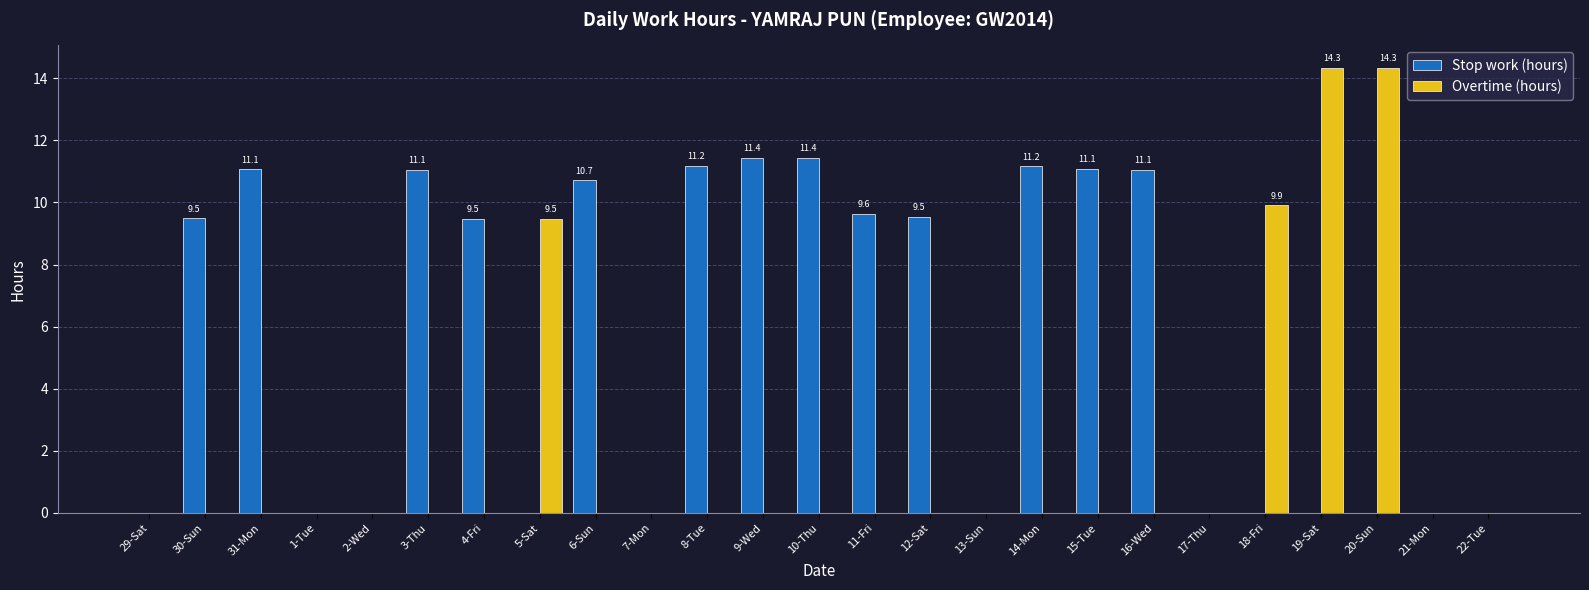

What is the maximum value shown in the chart?

14.3